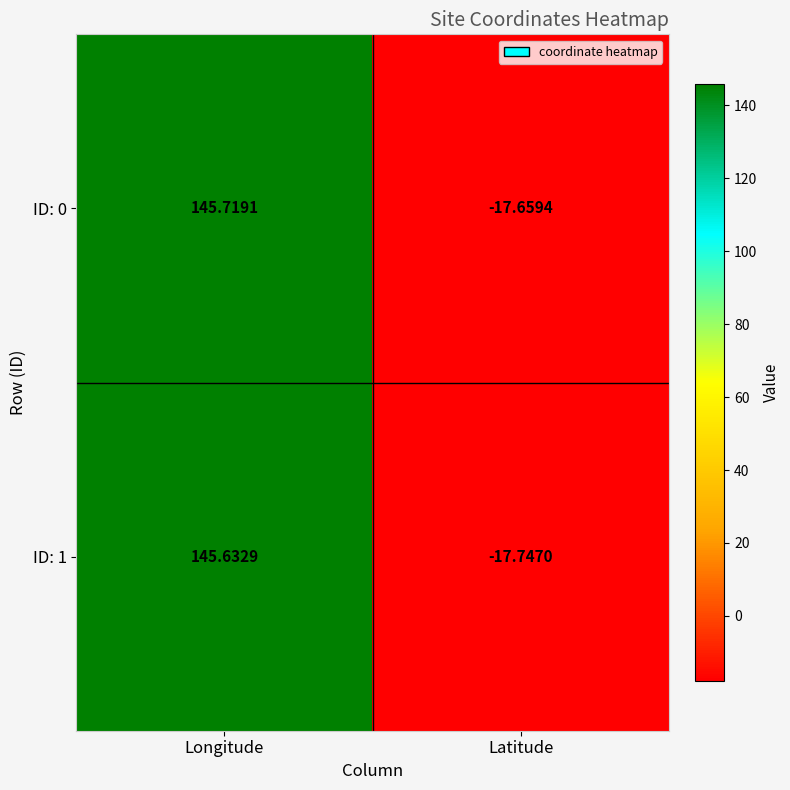

Which series has the largest range (max minus min)?

ID: 1